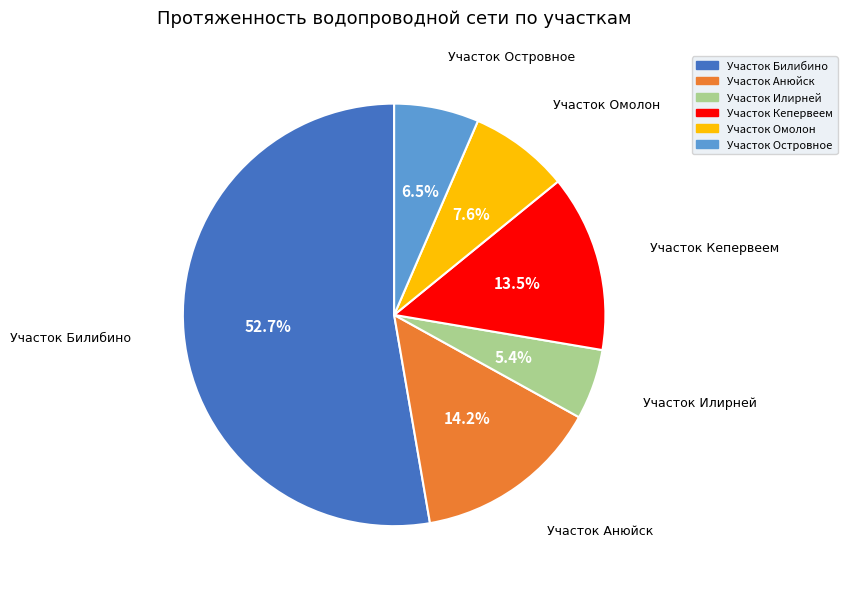

What portion of the pie excludes Участок Анюйск?

85.8%